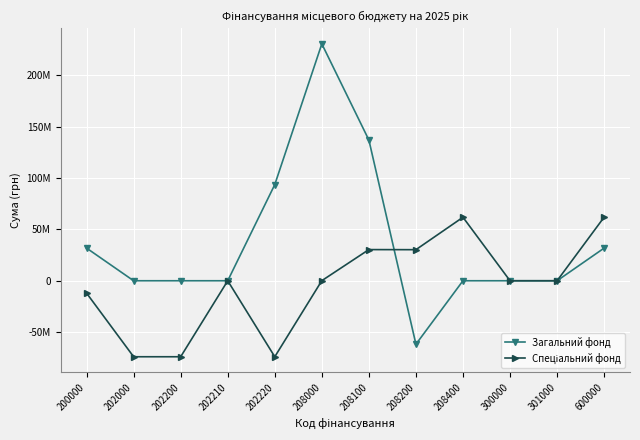

Is this an area chart (filled region under the line)?

No